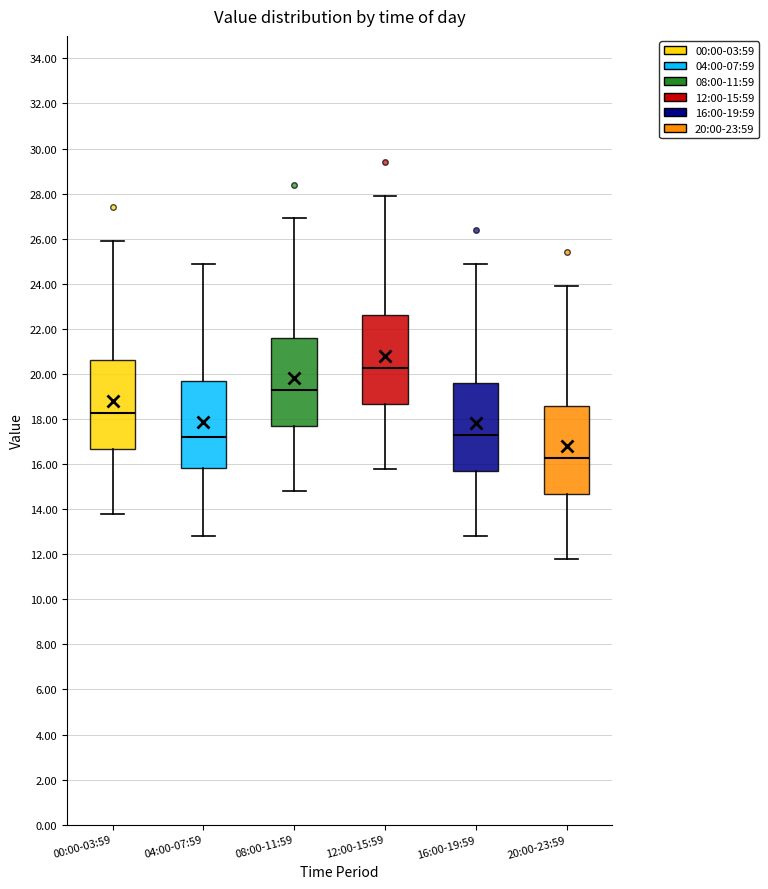

Reading left to right, read every box against the y-axis: the position of its median line, the range the box covers, and the ends of its whiskers. The values are not printed on the chart, so give them approximately, as read against the axis.

00:00-03:59: median 18.2, box 16.6 to 20.6, whiskers 13.8 to 26.0
04:00-07:59: median 17.2, box 15.8 to 19.8, whiskers 12.8 to 25.0
08:00-11:59: median 19.2, box 17.6 to 21.6, whiskers 14.8 to 27.0
12:00-15:59: median 20.2, box 18.6 to 22.6, whiskers 15.8 to 28.0
16:00-19:59: median 17.2, box 15.6 to 19.6, whiskers 12.8 to 25.0
20:00-23:59: median 16.2, box 14.6 to 18.6, whiskers 11.8 to 24.0